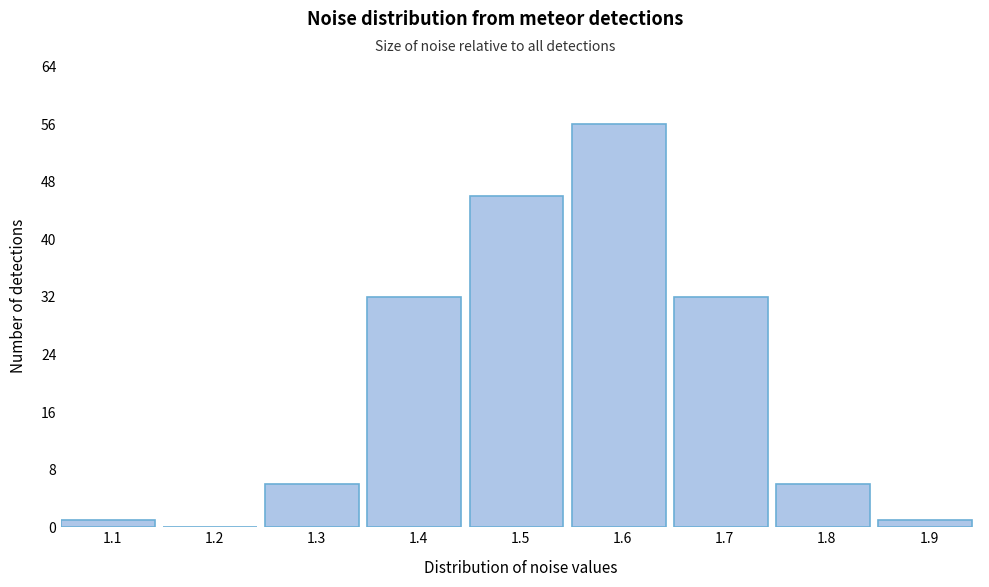

Reading left to right, transcribe all the data shown in this chart.

1.1=1	1.2=0	1.3=6	1.4=32	1.5=46	1.6=56	1.7=32	1.8=6	1.9=1